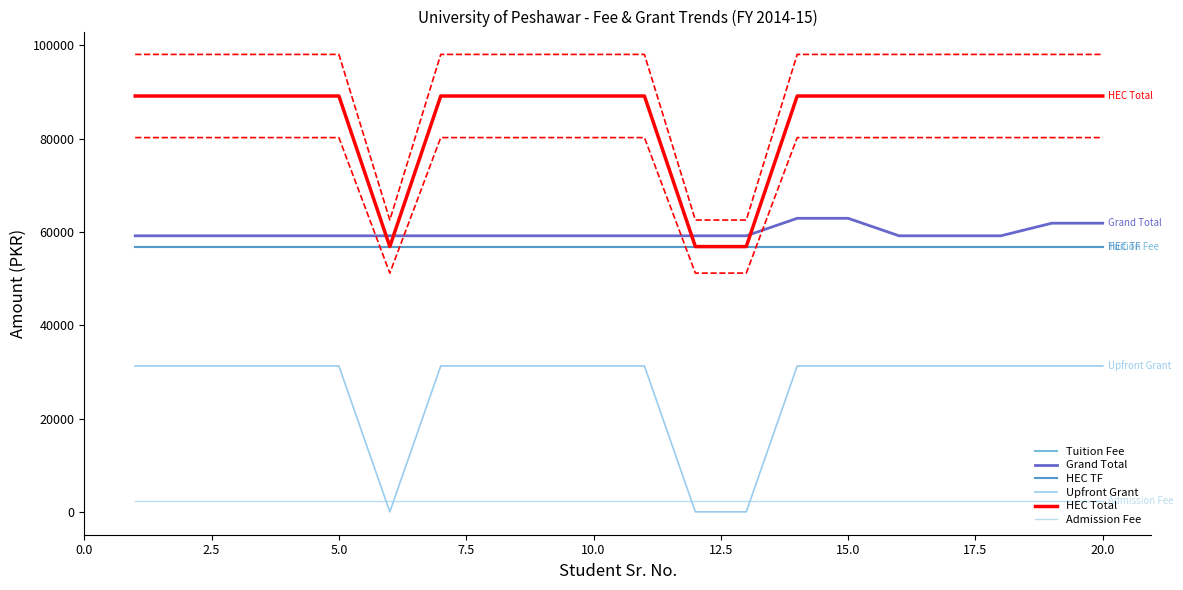

Reading left to right, extract all data points from this chart.

Tuition Fee: 56880.0	56880.0	56880.0	56880.0	56880.0	56880.0	56880.0	56880.0	56880.0	56880.0	56880.0	56880.0	56880.0	56880.0	56880.0	56880.0	56880.0	56880.0	56880.0	56880.0
Grand Total: 59180.0	59180.0	59180.0	59180.0	59180.0	59180.0	59180.0	59180.0	59180.0	59180.0	59180.0	59180.0	59180.0	62930.0	62930.0	59180.0	59180.0	59180.0	61880.0	61880.0
HEC TF: 56870.0	56870.0	56870.0	56870.0	56870.0	56870.0	56870.0	56870.0	56870.0	56870.0	56870.0	56870.0	56870.0	56870.0	56870.0	56870.0	56870.0	56870.0	56870.0	56870.0
Upfront Grant: 31278.5	31278.5	31278.5	31278.5	31278.5	0.0	31278.5	31278.5	31278.5	31278.5	31278.5	0.0	0.0	31278.5	31278.5	31278.5	31278.5	31278.5	31278.5	31278.5
HEC Total: 89148.5	89148.5	89148.5	89148.5	89148.5	56870.0	89148.5	89148.5	89148.5	89148.5	89148.5	56870.0	56870.0	89148.5	89148.5	89148.5	89148.5	89148.5	89148.5	89148.5
Admission Fee: 2300.0	2300.0	2300.0	2300.0	2300.0	2300.0	2300.0	2300.0	2300.0	2300.0	2300.0	2300.0	2300.0	2300.0	2300.0	2300.0	2300.0	2300.0	2300.0	2300.0